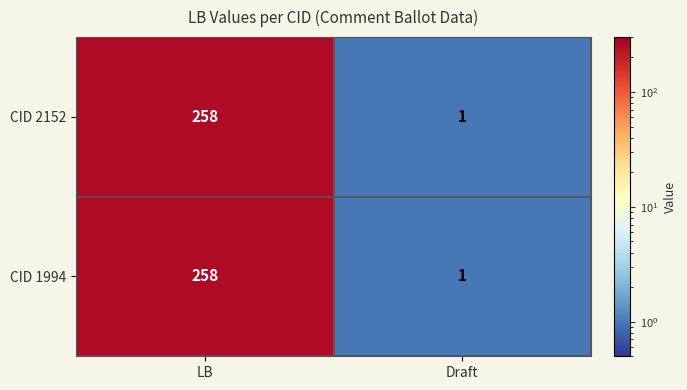

Where is CID 2152 nearest to the value 129?

Draft